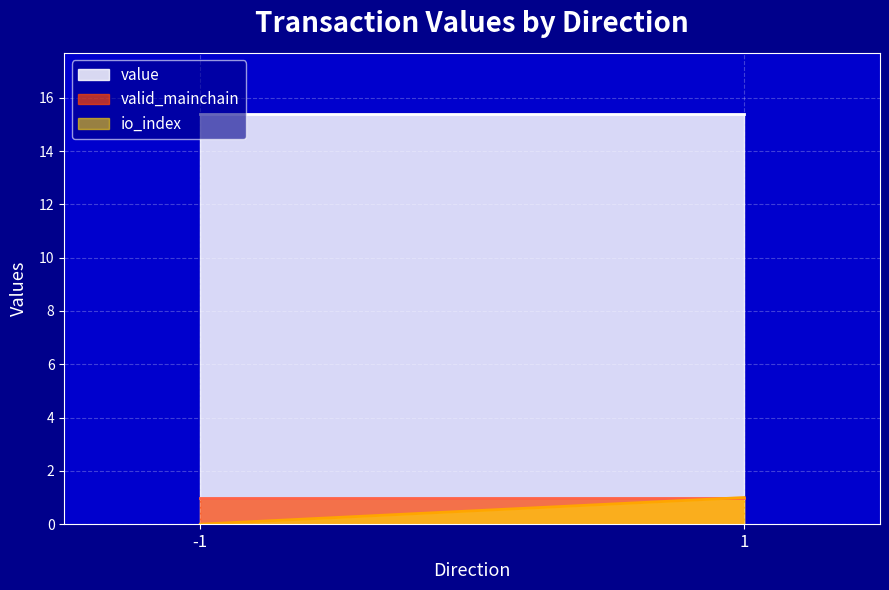

What is the greatest value displayed?

15.4